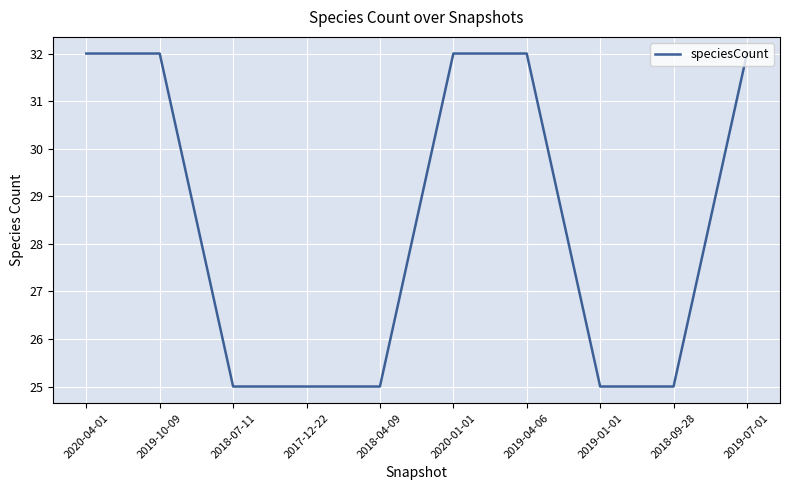

What is the difference between the maximum and minimum values?

7